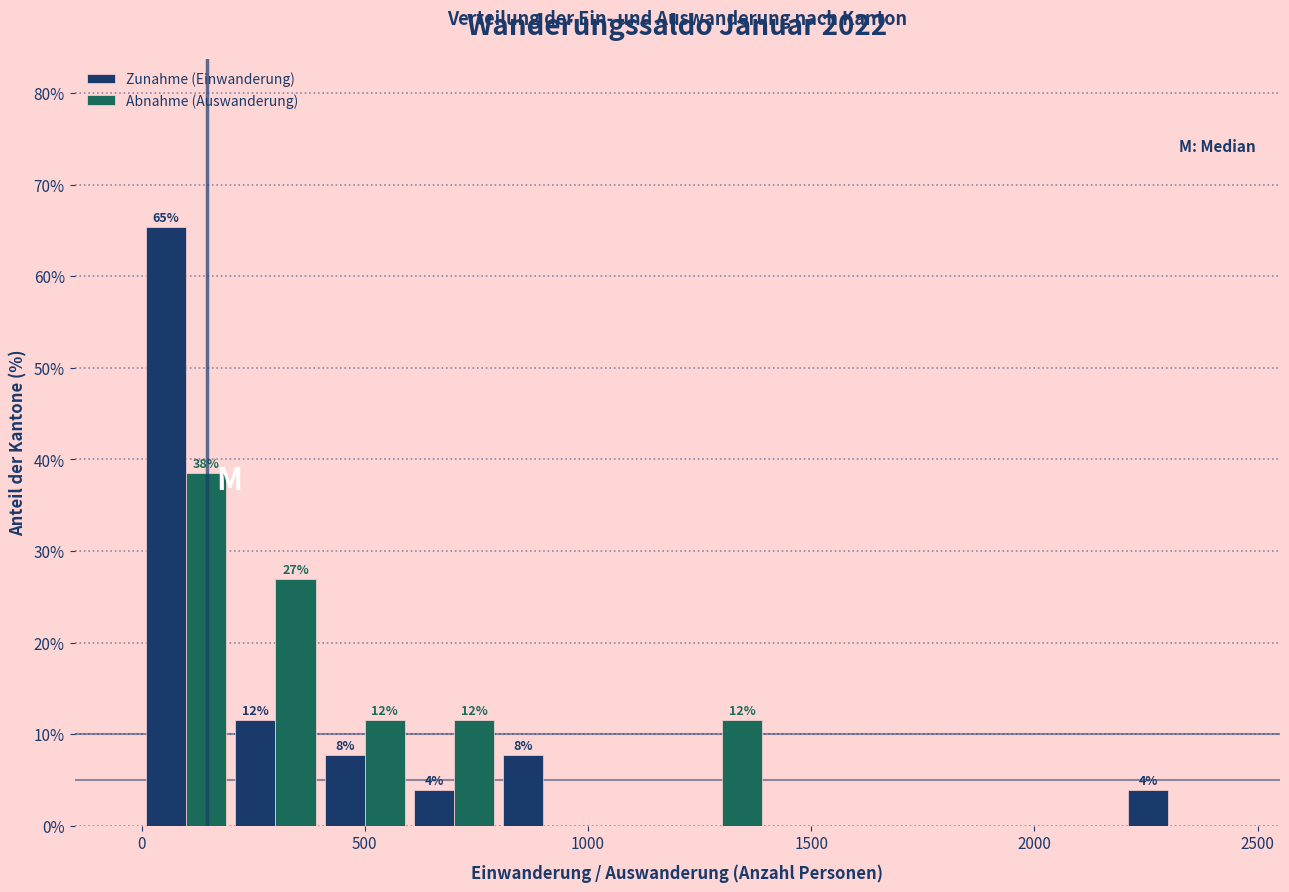

In the Zunahme (Einwanderung) series, which range on the x-axis has the tallest bar?

0 to 200